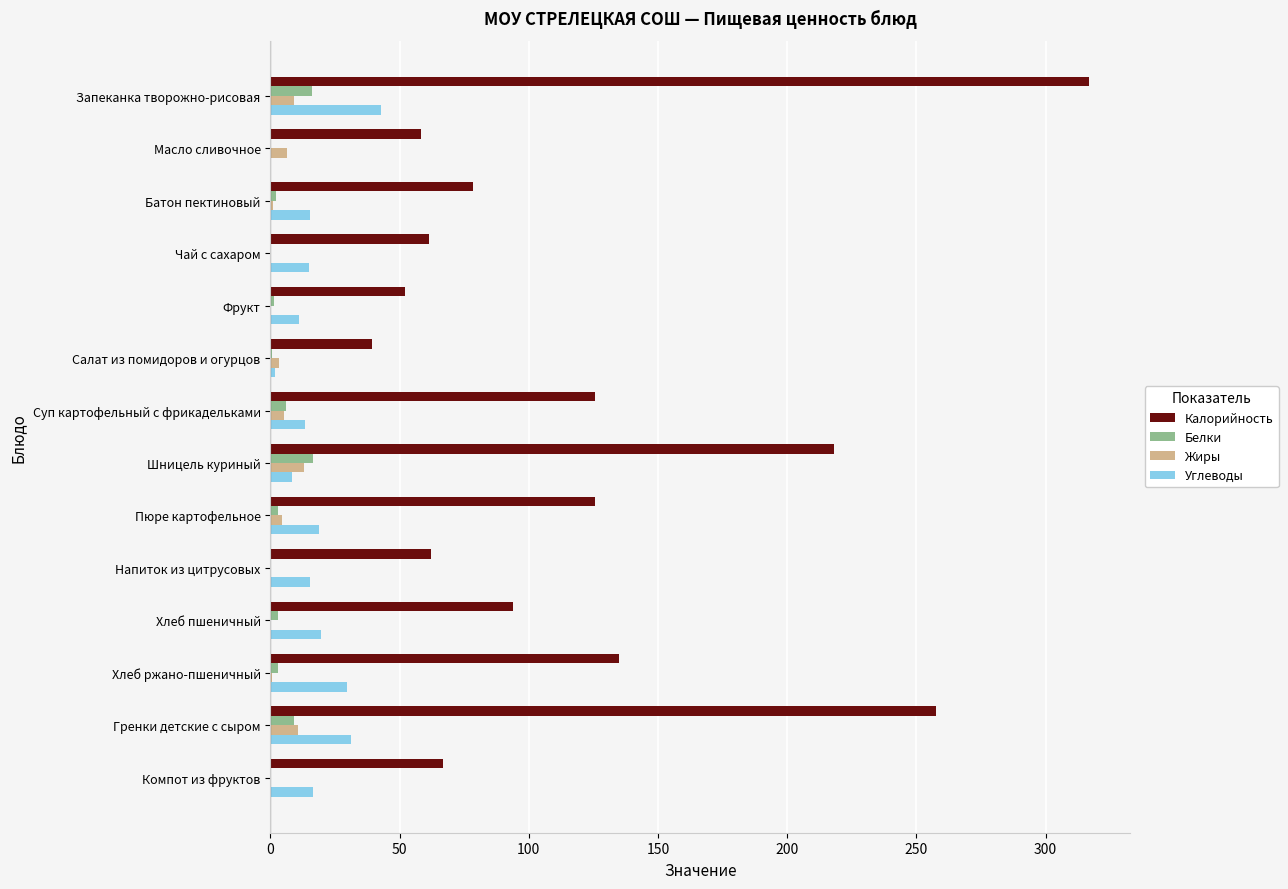

Which series has the largest total across all categories?

Калорийность